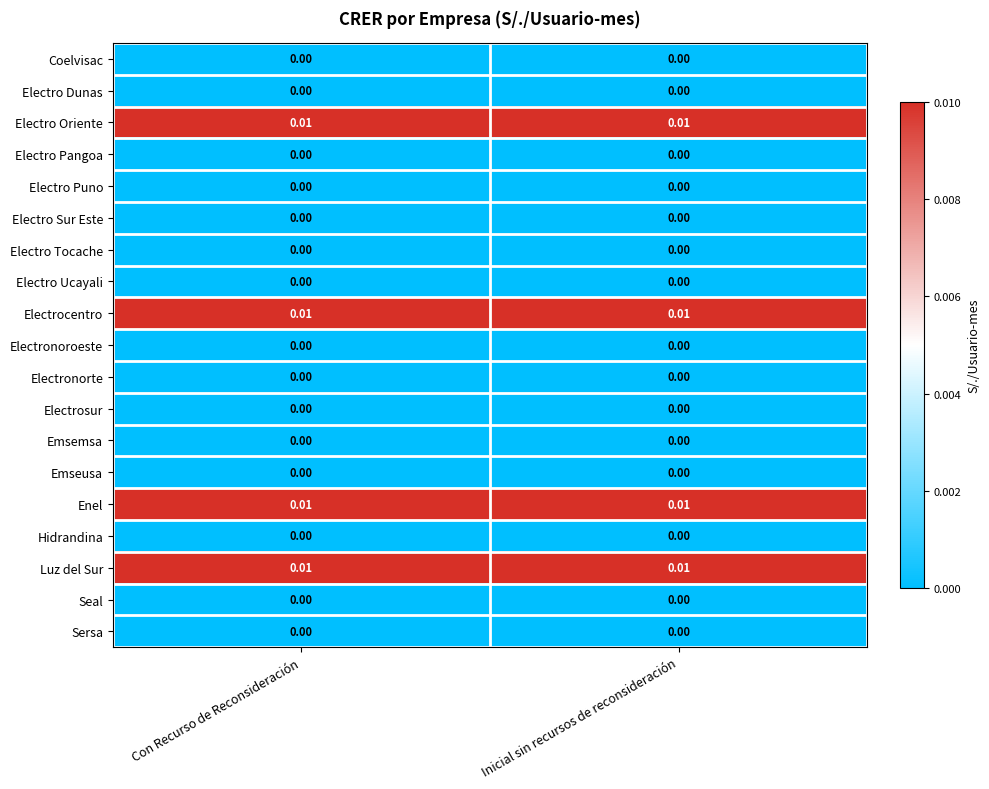

At how many categories does at least one series exceed 0?

2